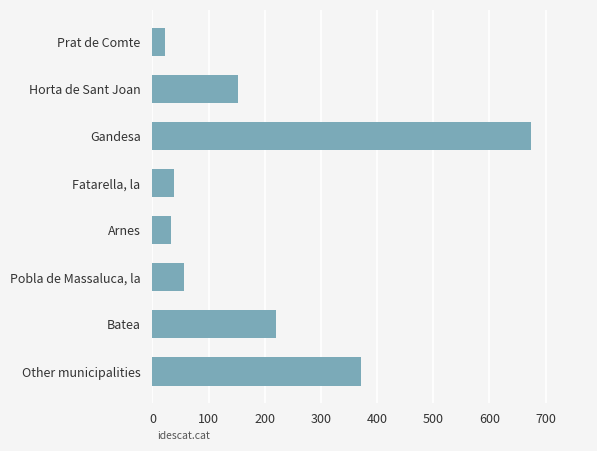

Reading top to bottom, transcribe all the data shown in this chart.

Prat de Comte=22	Horta de Sant Joan=152	Gandesa=674	Fatarella, la=38	Arnes=33	Pobla de Massaluca, la=56	Batea=220	Other municipalities=372